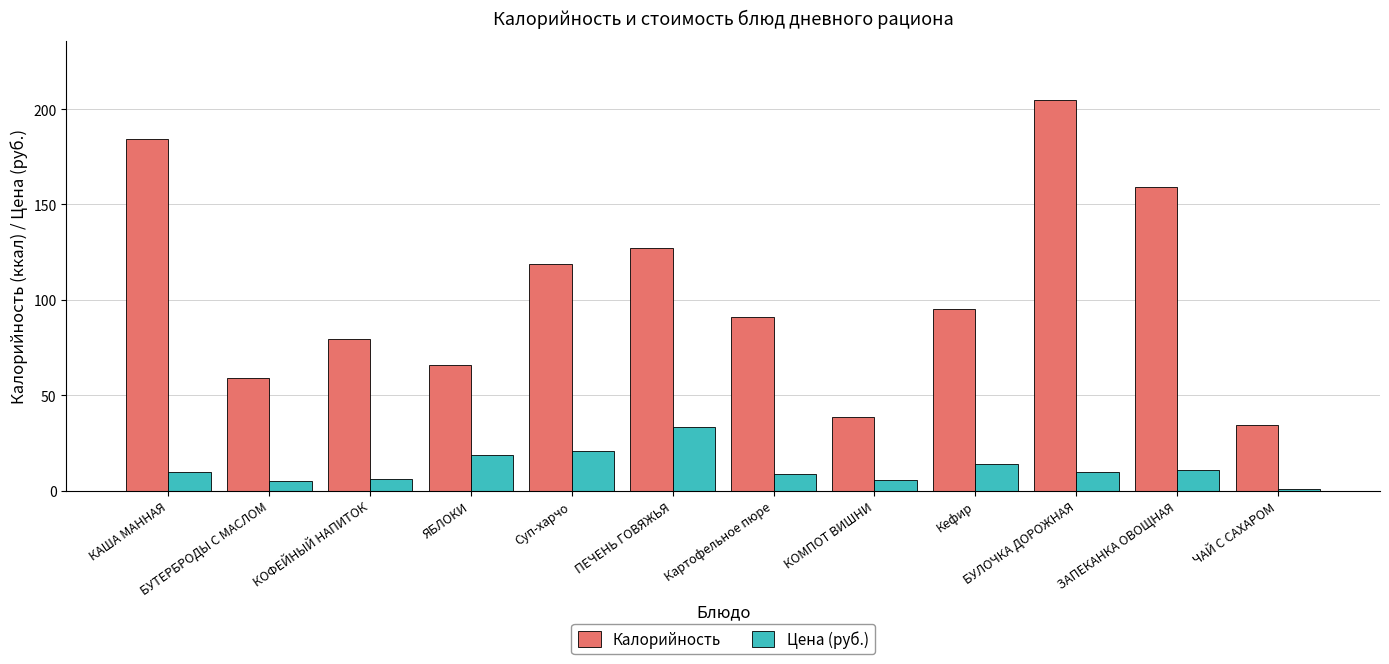

Is it true that Цена (руб.) equals 18.6 at ЗАПЕКАНКА ОВОЩНАЯ?

False